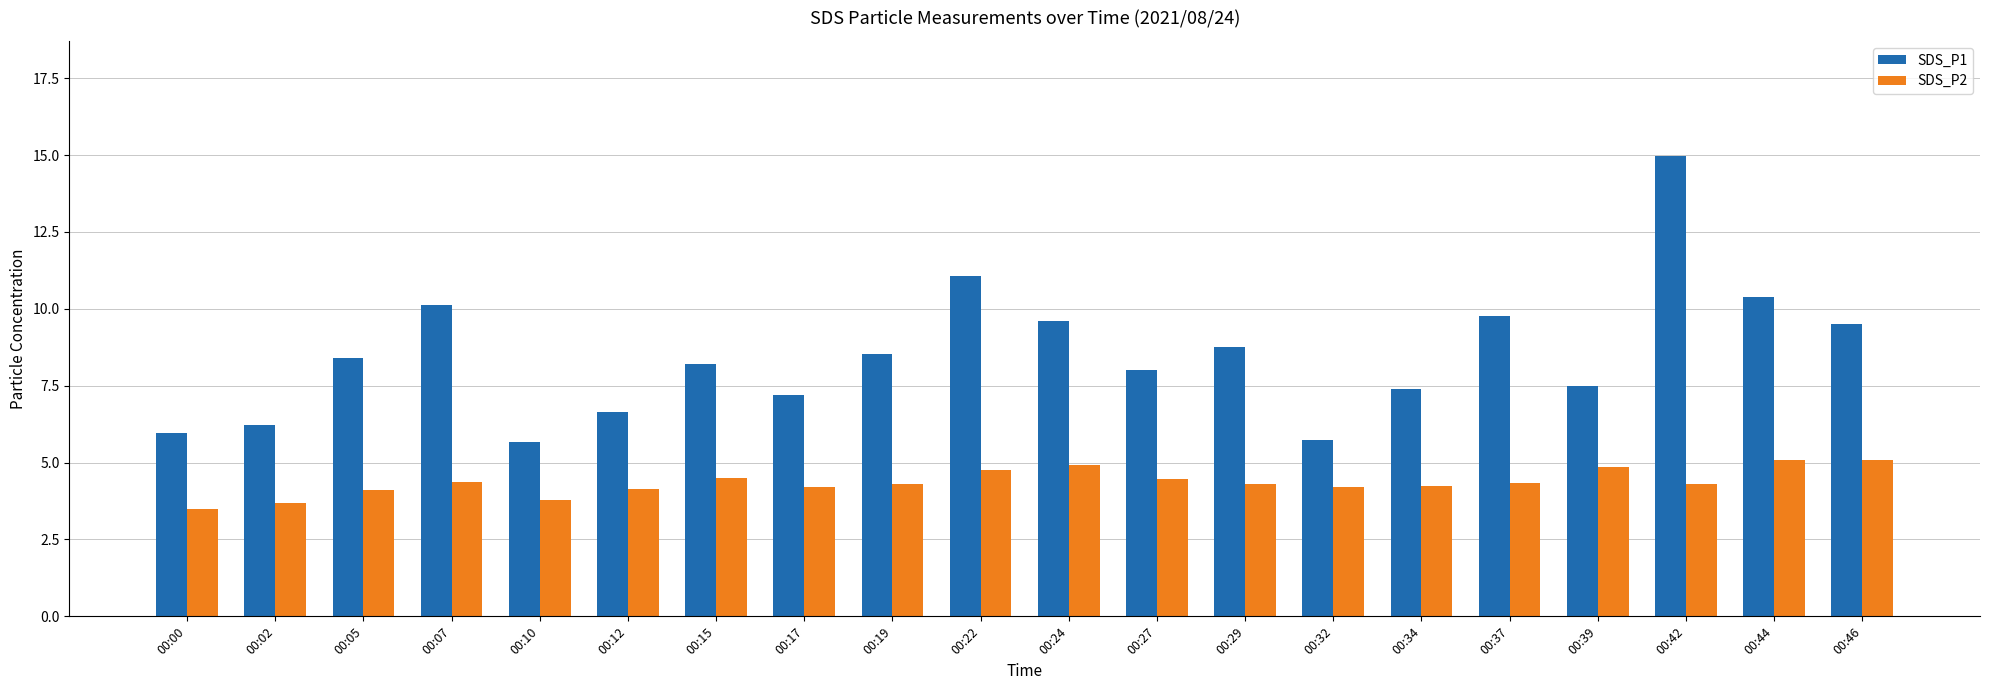

How many bars are there in each group?

2